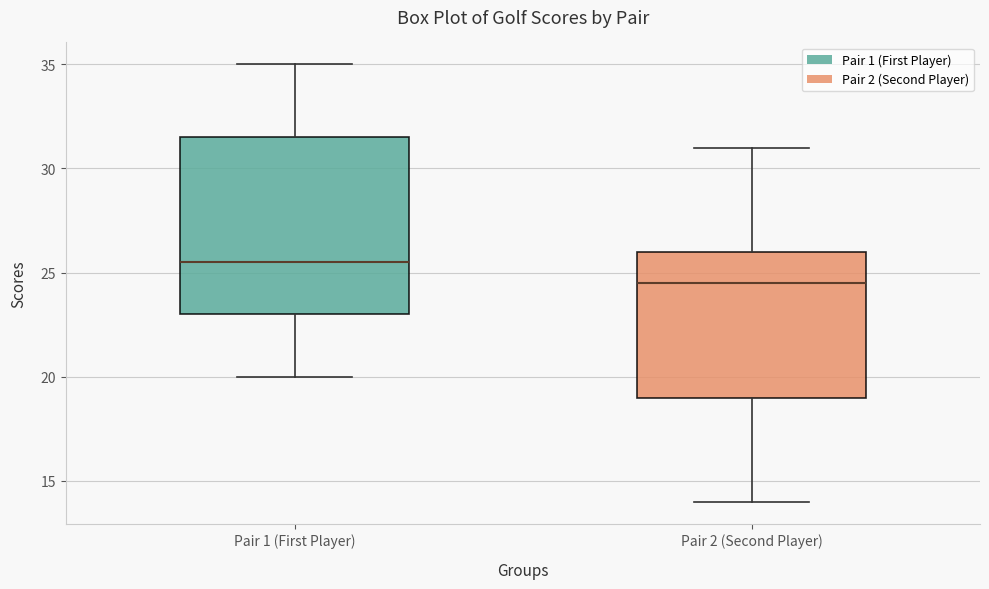

Reading left to right, transcribe this box plot: for each box, give where its median line is, the range the box spans, and where its two whiskers end, as read against the y-axis. The values are not printed on the chart, so give them approximately, as read against the axis.

Pair 1 (First Player): median 25.5, box 23.0 to 31.5, whiskers 20.0 to 35.0
Pair 2 (Second Player): median 24.5, box 19.0 to 26.0, whiskers 14.0 to 31.0